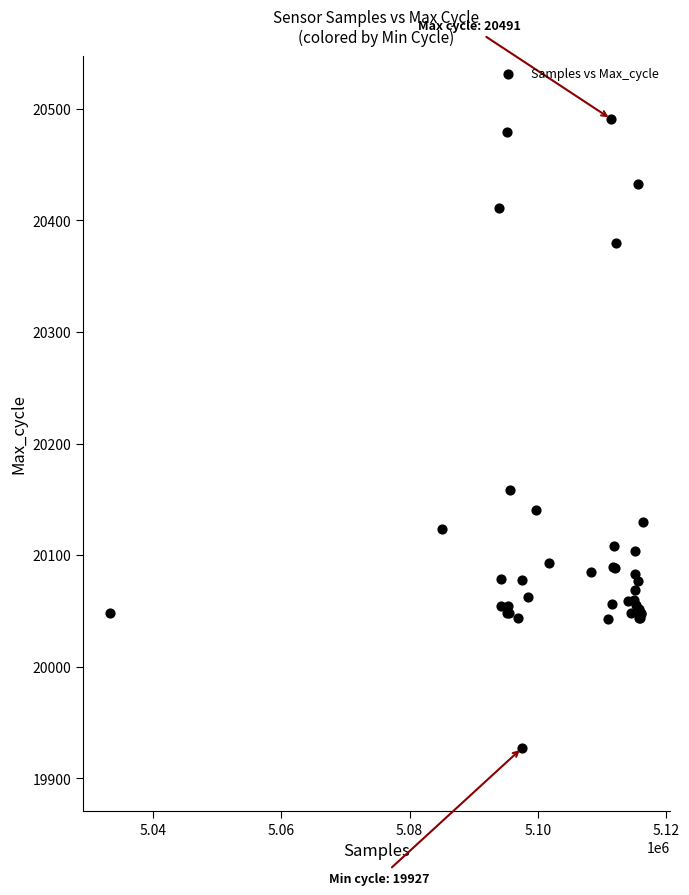

What Y value in the scatter plot is closest to 20209?

20158